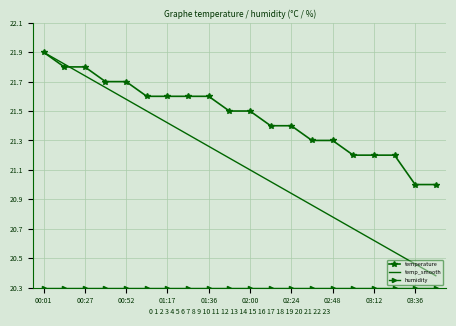

What is the minimum value shown in the chart?

20.3